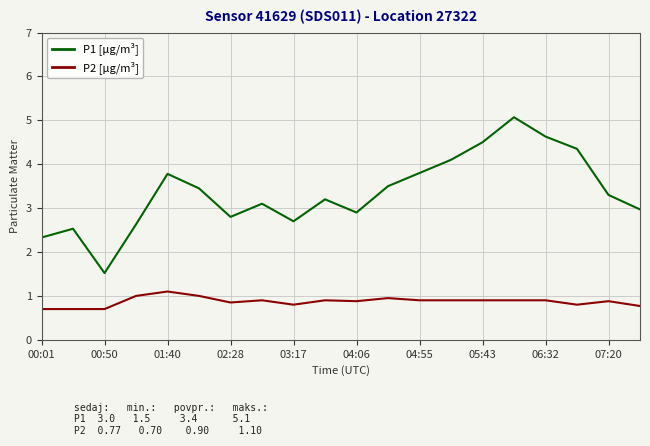

What is the sum of all P2 [µg/m³] values?

17.4